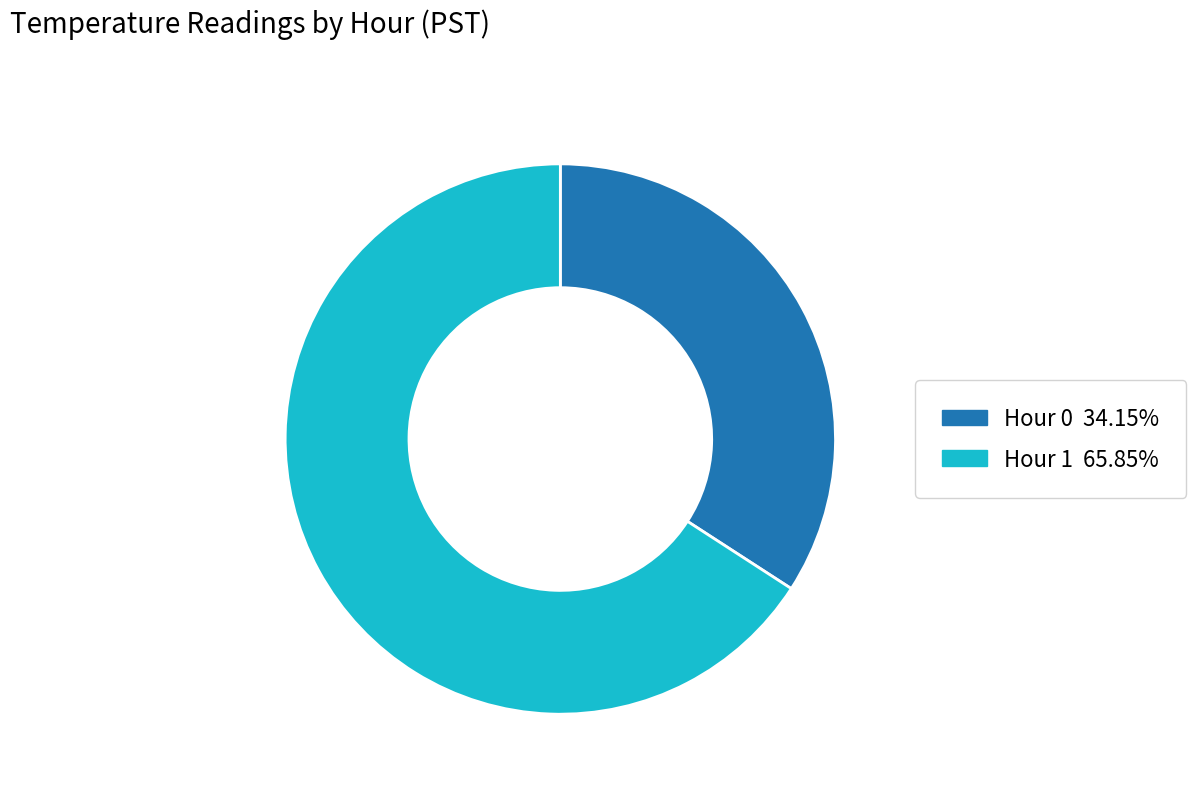

Count the number of slices in the pie.

2